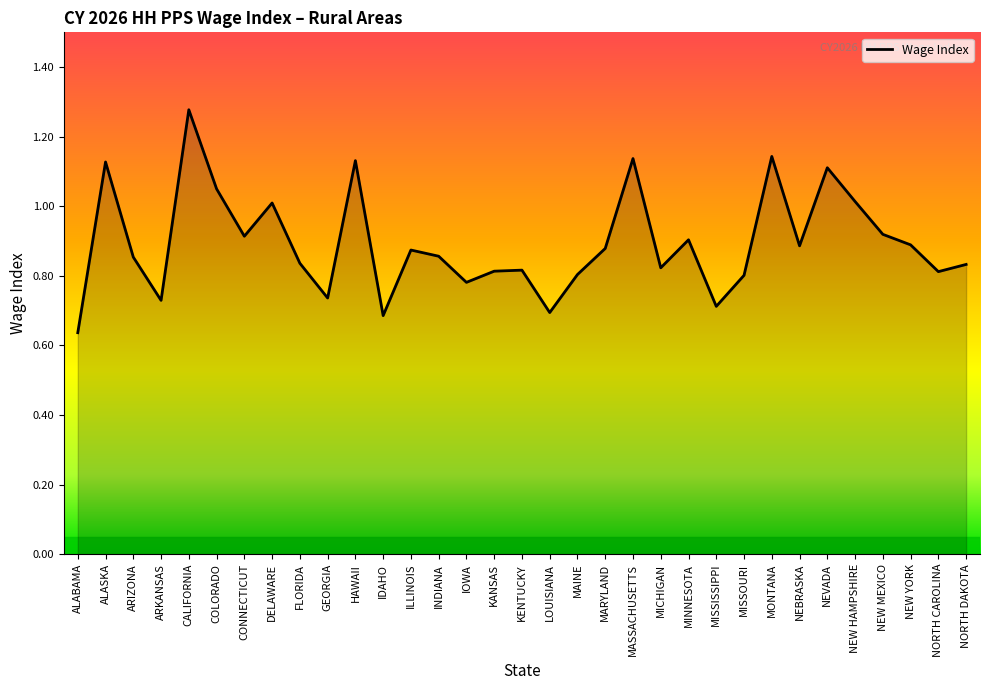

At which category does the data reach its first local peak?

ALASKA